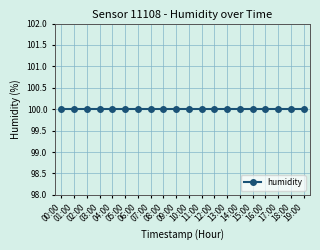

The temperature series shows -239.9 at 18:00. True or false?

False